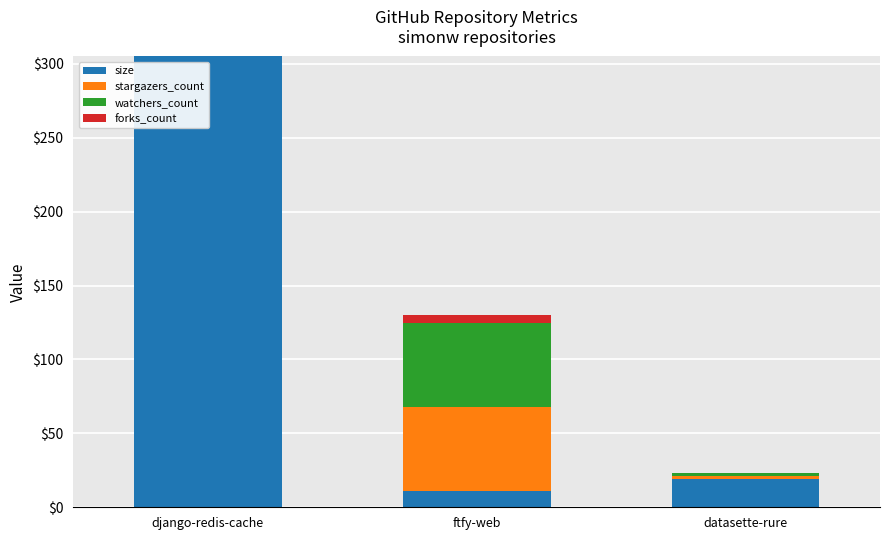

What is the maximum value for size?

305